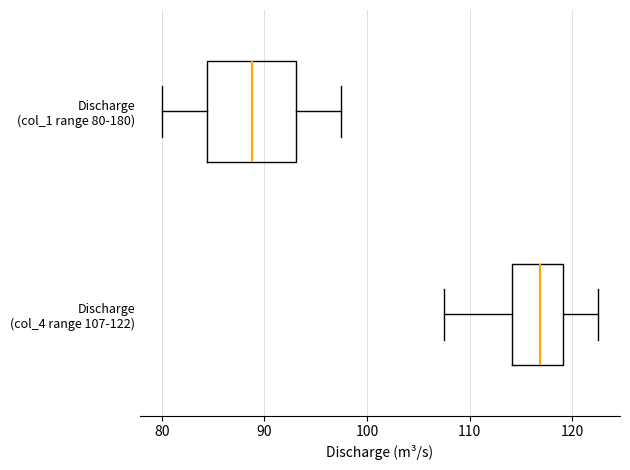

Which box's median line is the furthest to the right?

Discharge (col_4 range 107-122)